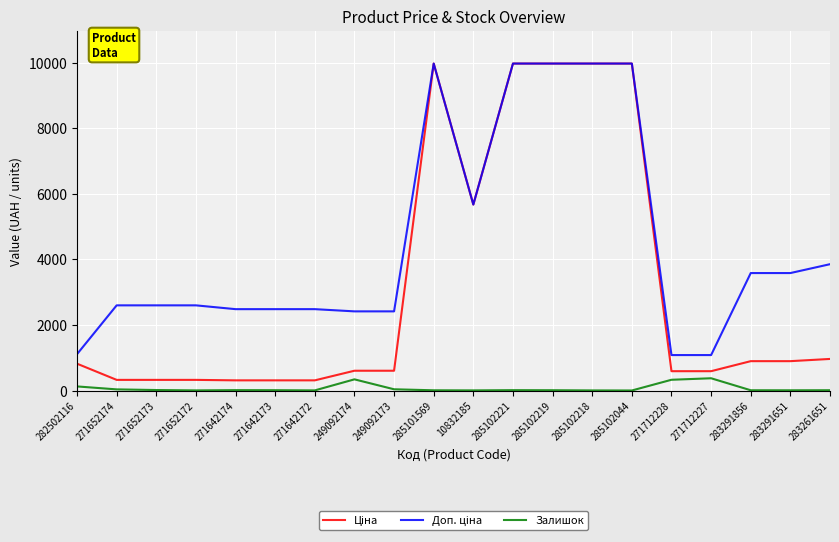

How many lines are shown in the chart?

3